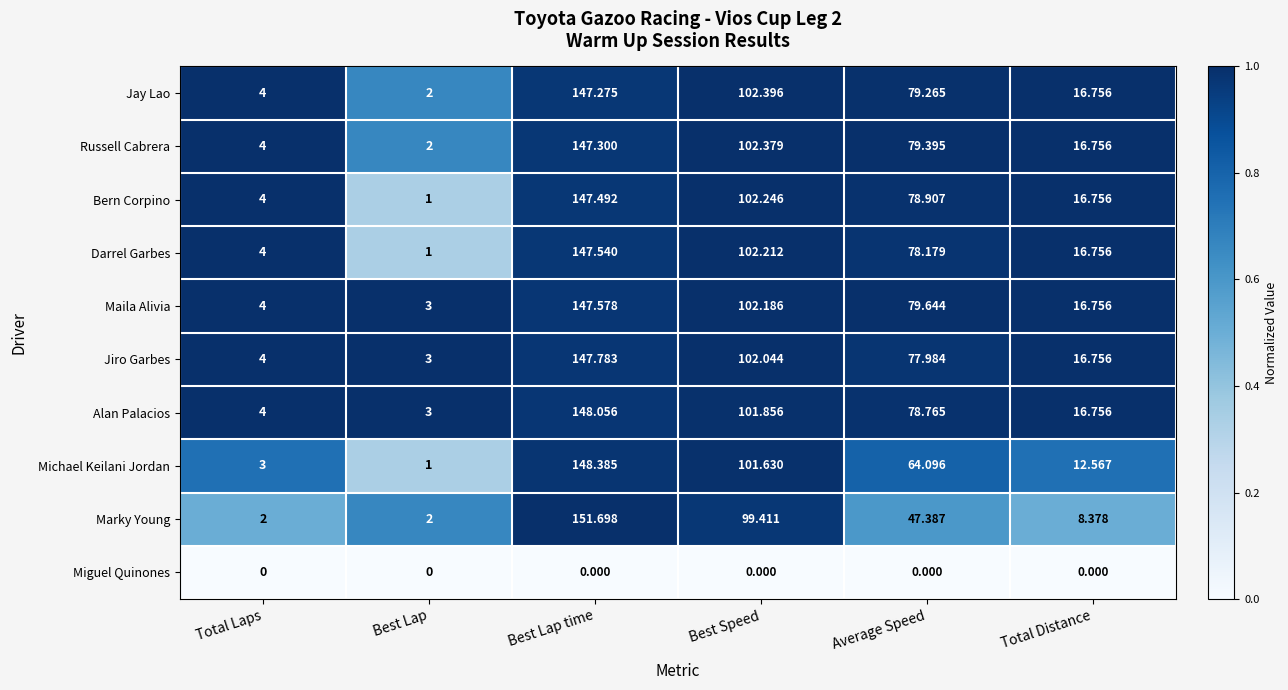

Which category has the lowest value in the Jay Lao series?

Best Lap